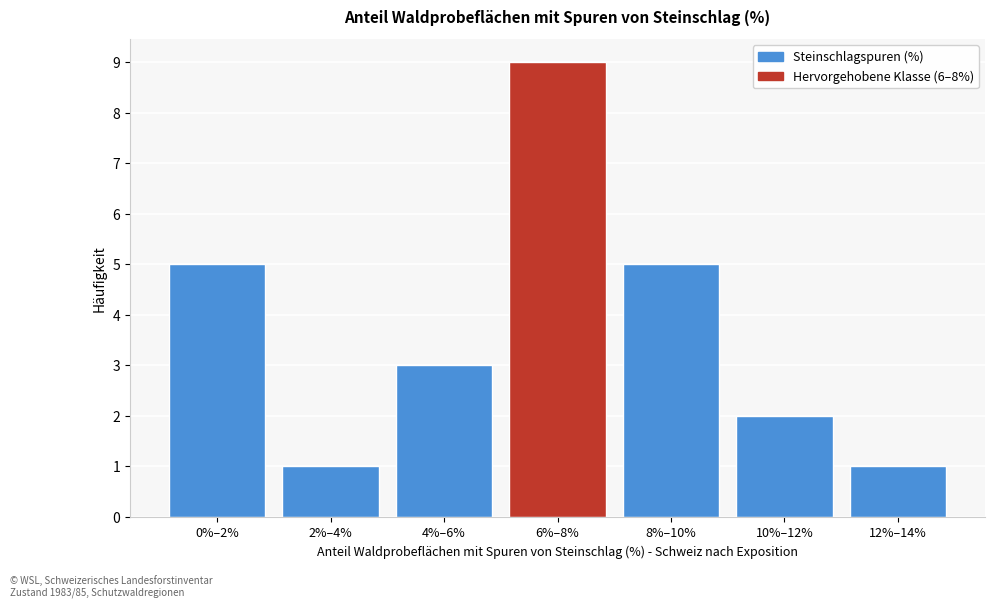

Reading left to right, transcribe all the data shown in this chart.

5	1	3	9	5	2	1